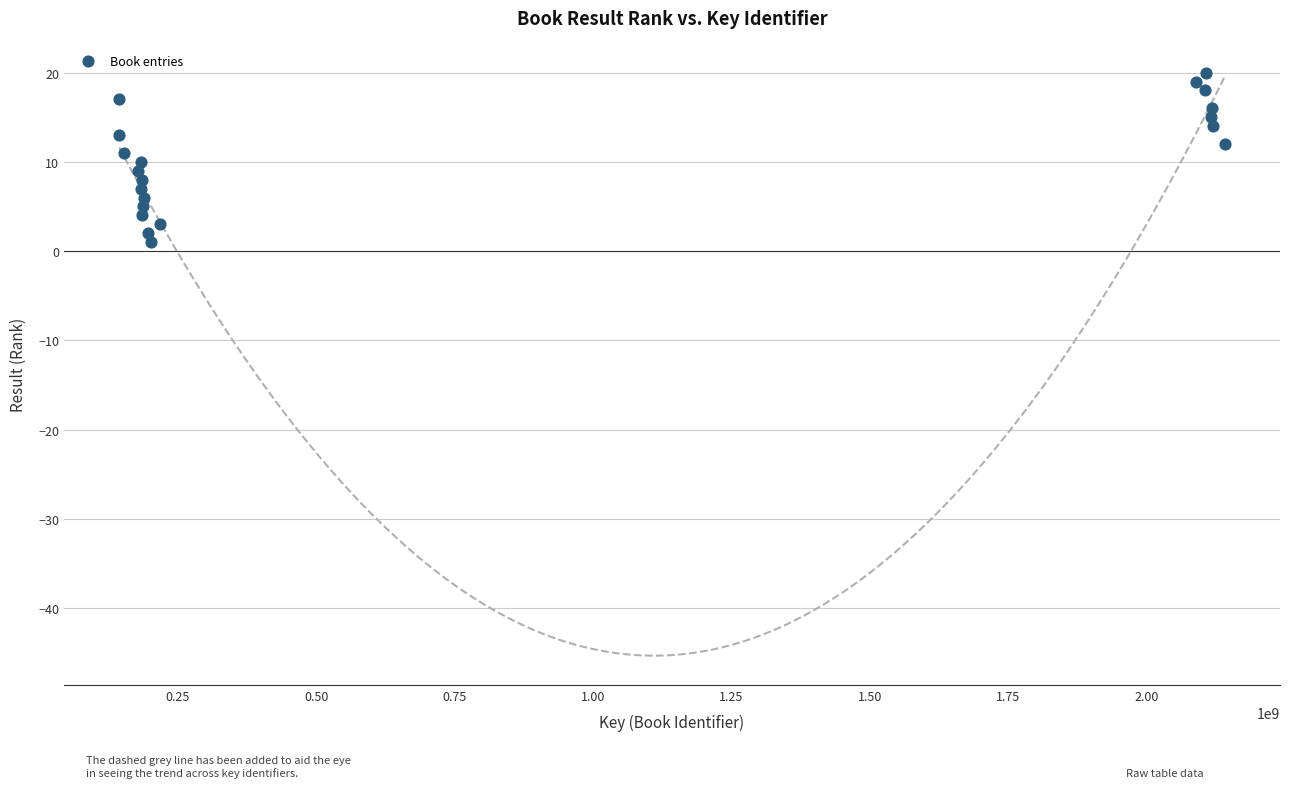

What is the range of Y values (max minus min)?

19